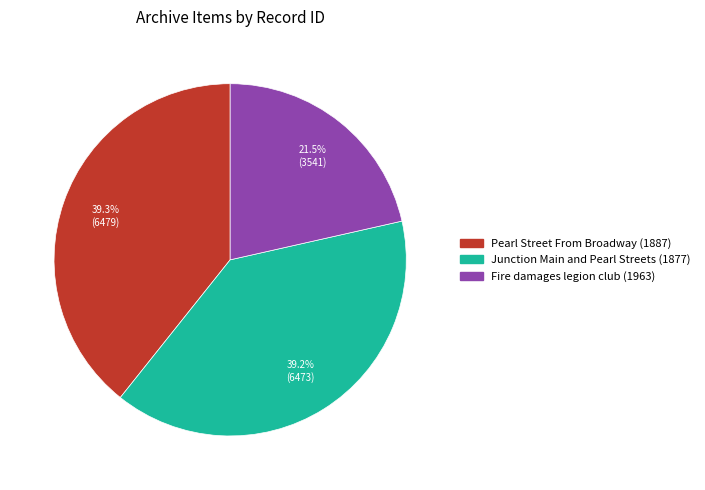

Approximately how many times larger is the value at Fire damages legion club (1963) compared to Junction Main and Pearl Streets (1877)?

0.5